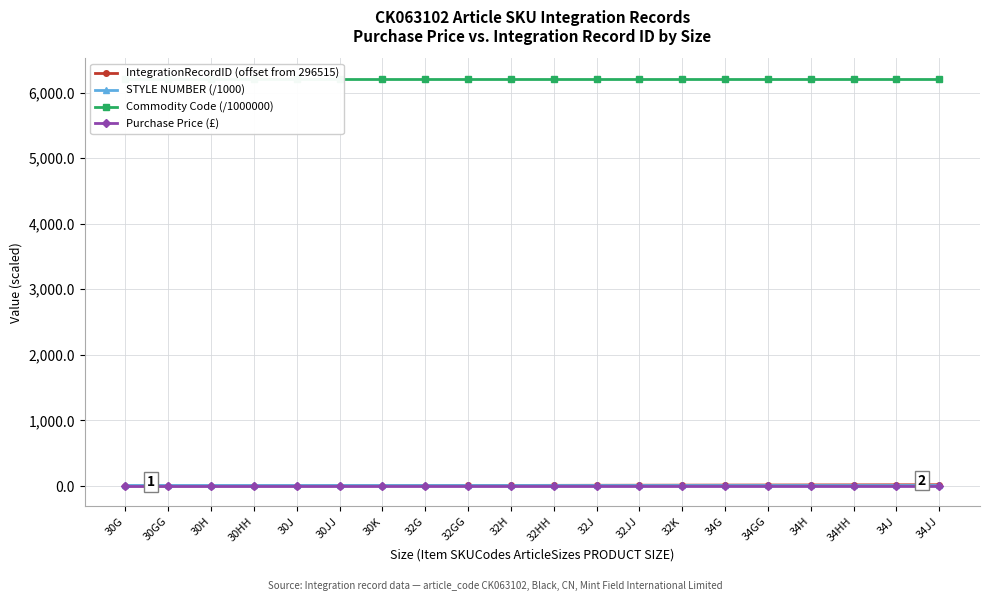

What is the label of the 18th point from the left?

34HH